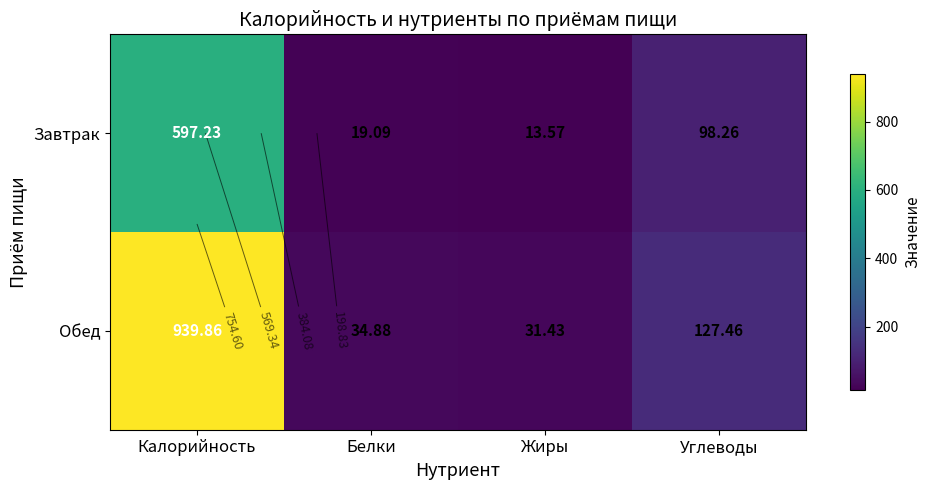

What value does the Завтрак series have at Углеводы?

98.3